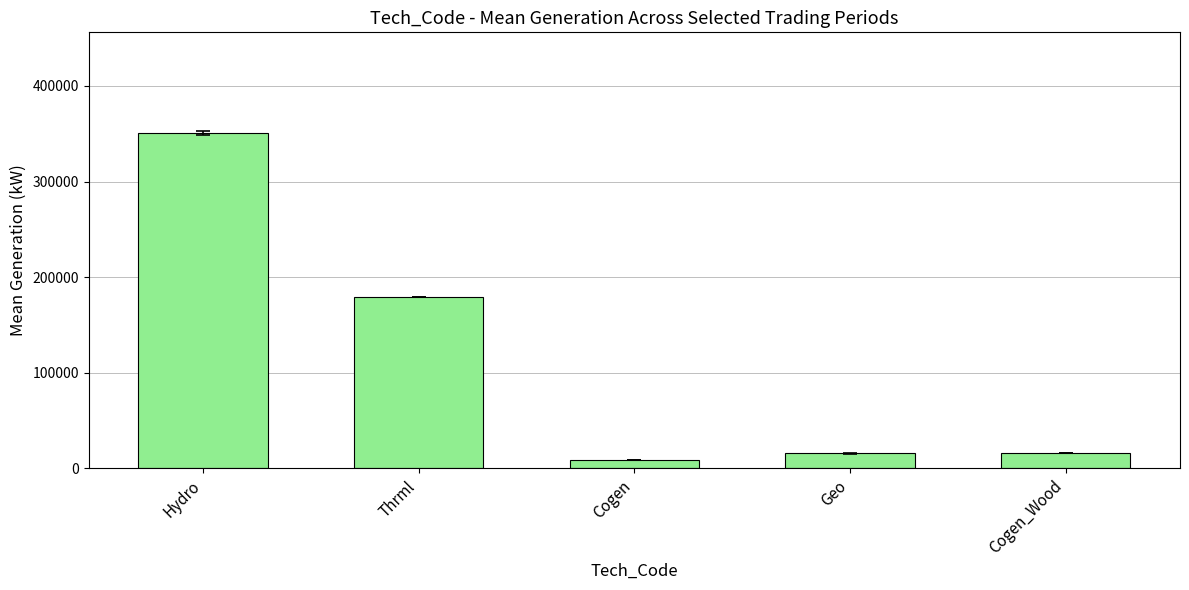

How many data points are above 16289?

3